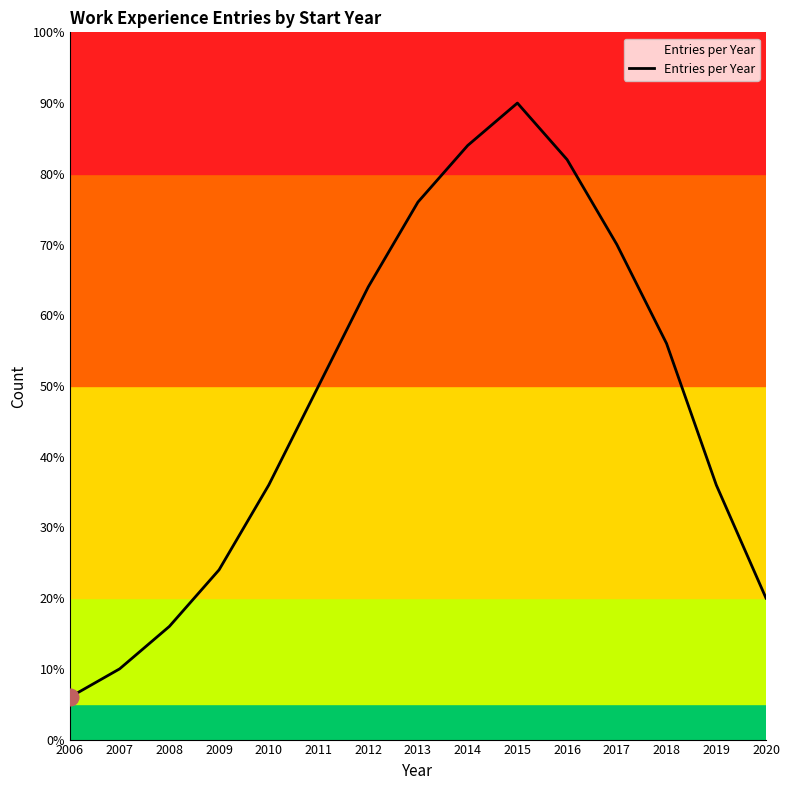

Does the chart have visible grid lines?

No